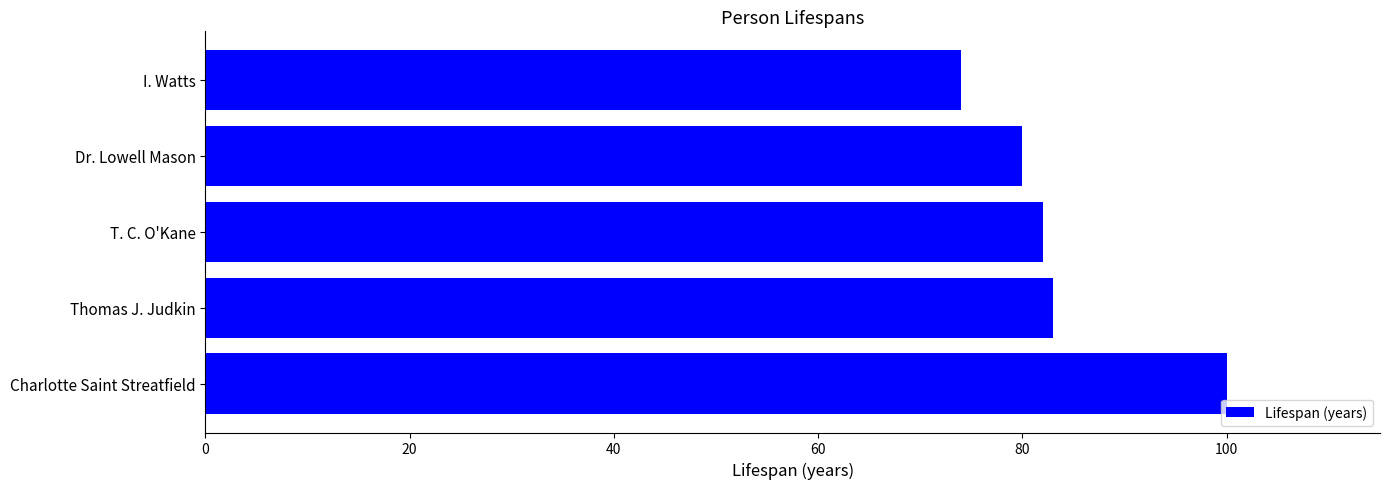

How many values are below 82?

2